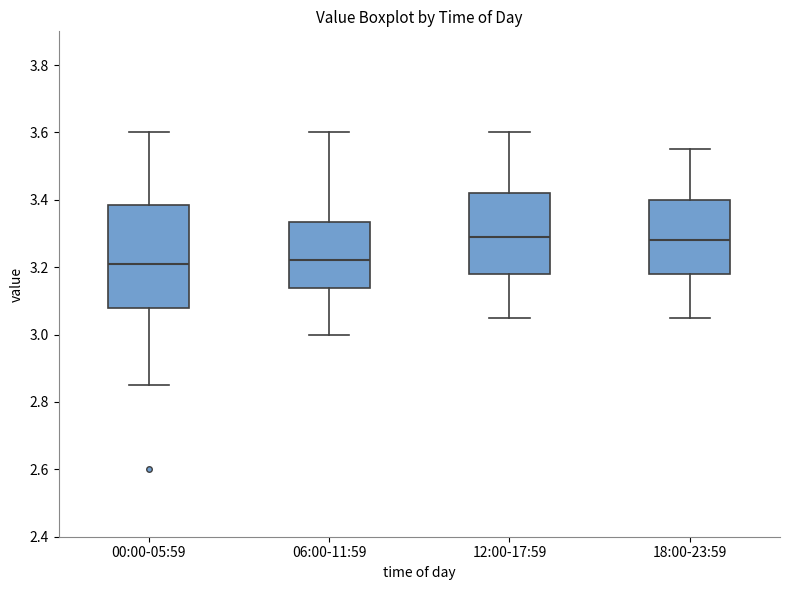

Where does the upper whisker of the box for 12:00-17:59 end on the y-axis? The values are not printed on the chart, so give them approximately, as read against the axis.

3.60